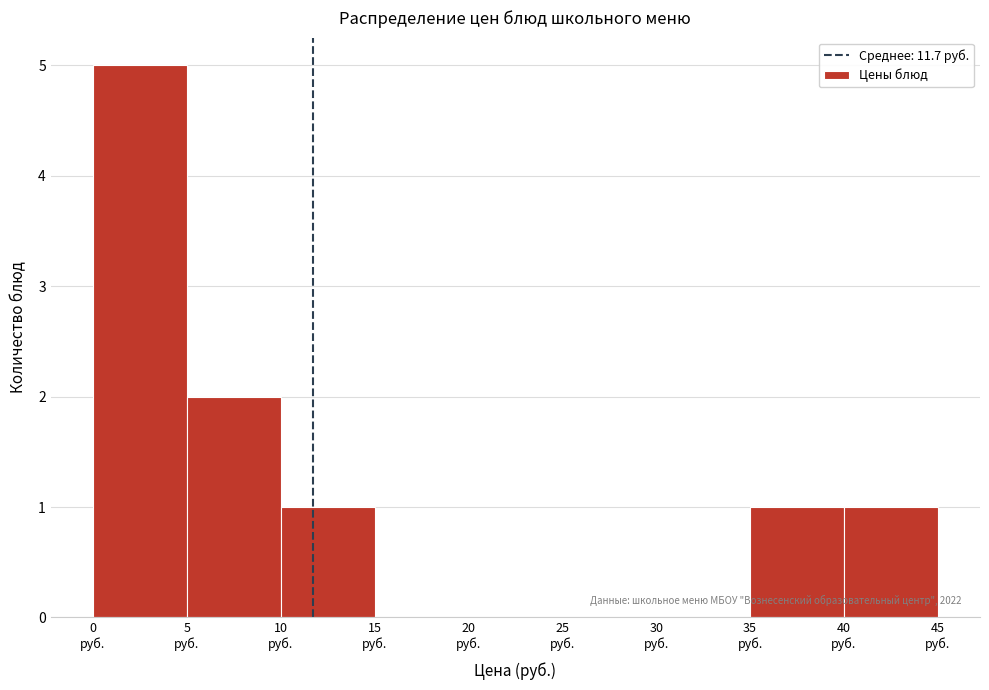

Over which range of the x-axis is the bar tallest?

0 to 5